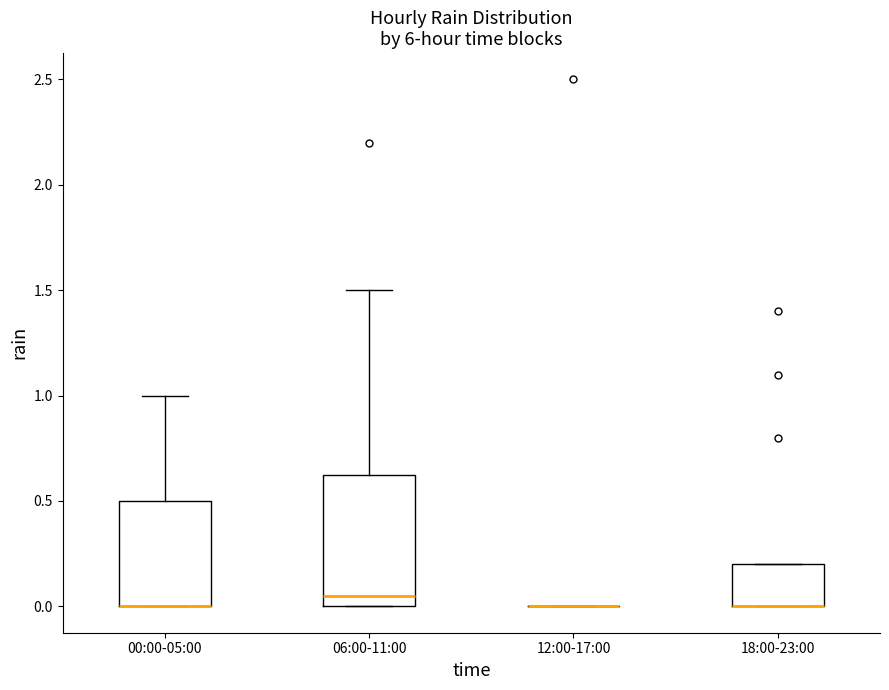

Reading left to right, transcribe this box plot: for each box, give where its median line is, the range the box spans, and where its two whiskers end, as read against the y-axis. The values are not printed on the chart, so give them approximately, as read against the axis.

00:00-05:00: median 0.00 (drawn on the box's lower edge), box 0.00 to 0.50, whiskers 0.00 to 1.00
06:00-11:00: median 0.05, box 0.00 to 0.65, whiskers 0.00 to 1.50
12:00-17:00: box collapsed to a line at 0.00, whiskers 0.00 to 0.00
18:00-23:00: median 0.00 (drawn on the box's lower edge), box 0.00 to 0.20, whiskers 0.00 to 0.20